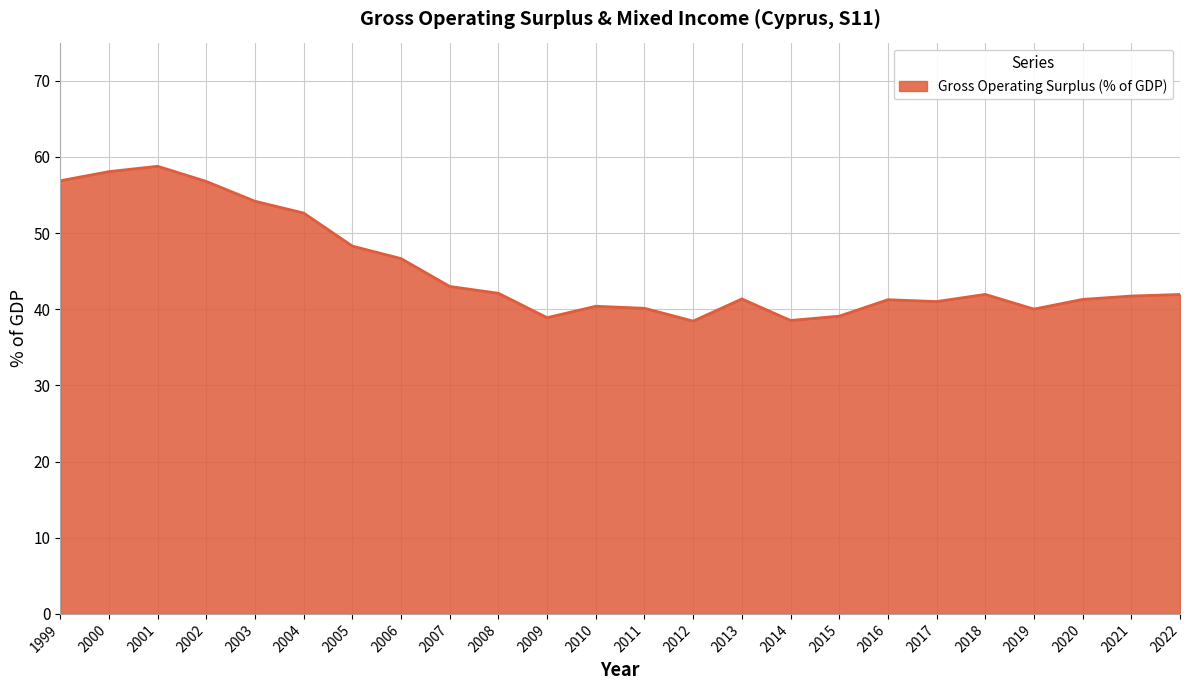

Where is the first local maximum?

2001